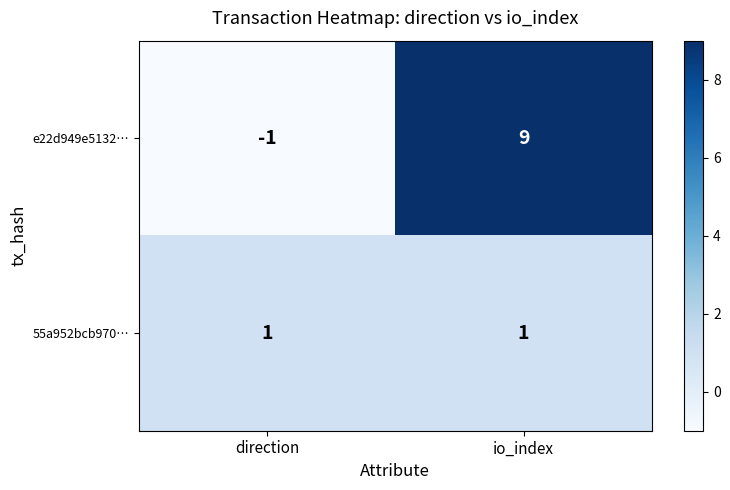

What is the spread (max minus min) of values at direction?

2